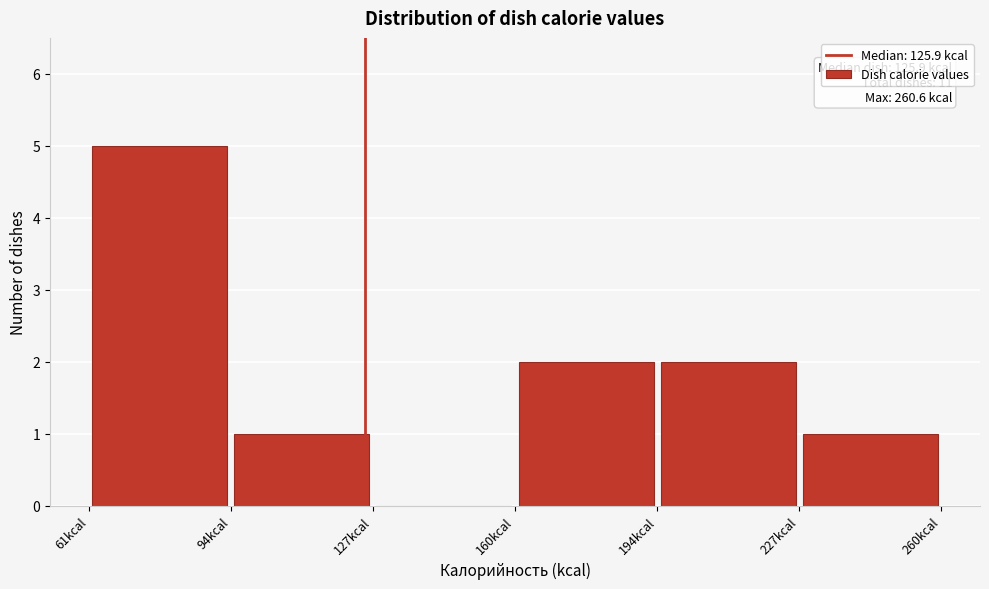

Which range on the x-axis has the tallest bar?

60 to 95